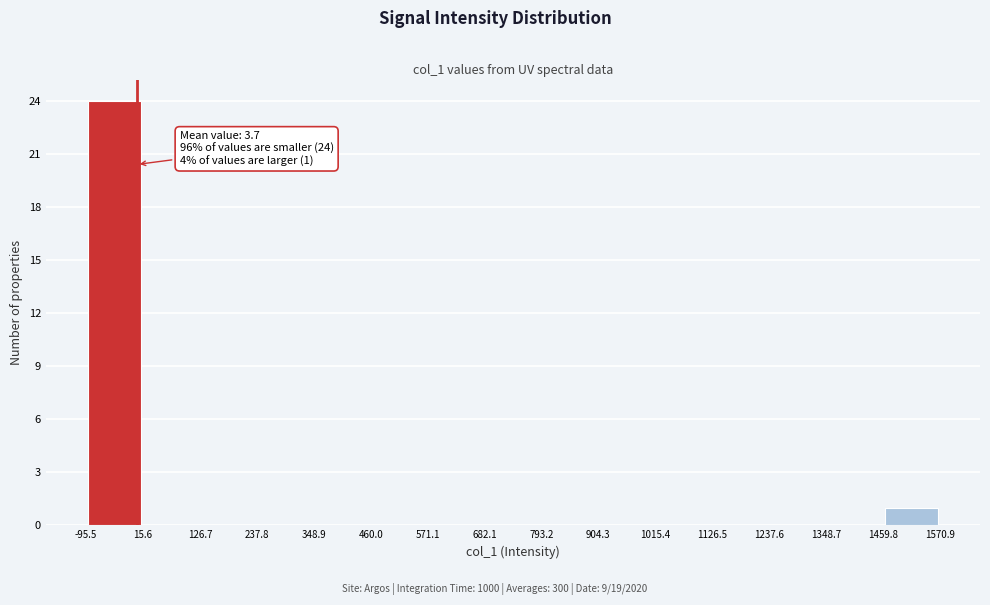

Over which range of the x-axis is the bar tallest?

-95.5 to 15.6